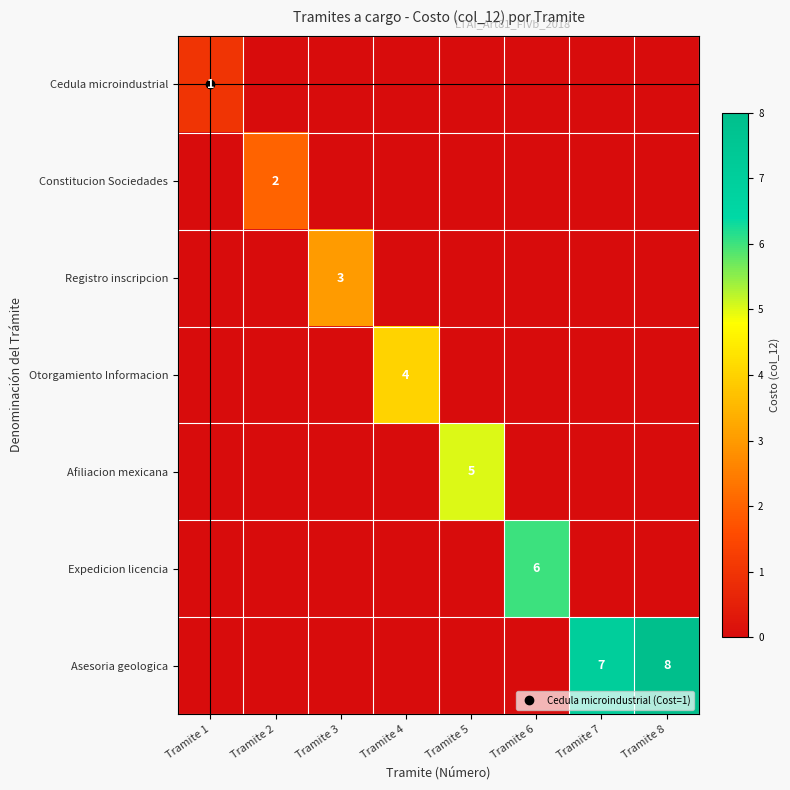

What is the total value across all series at Tramite 2?

2